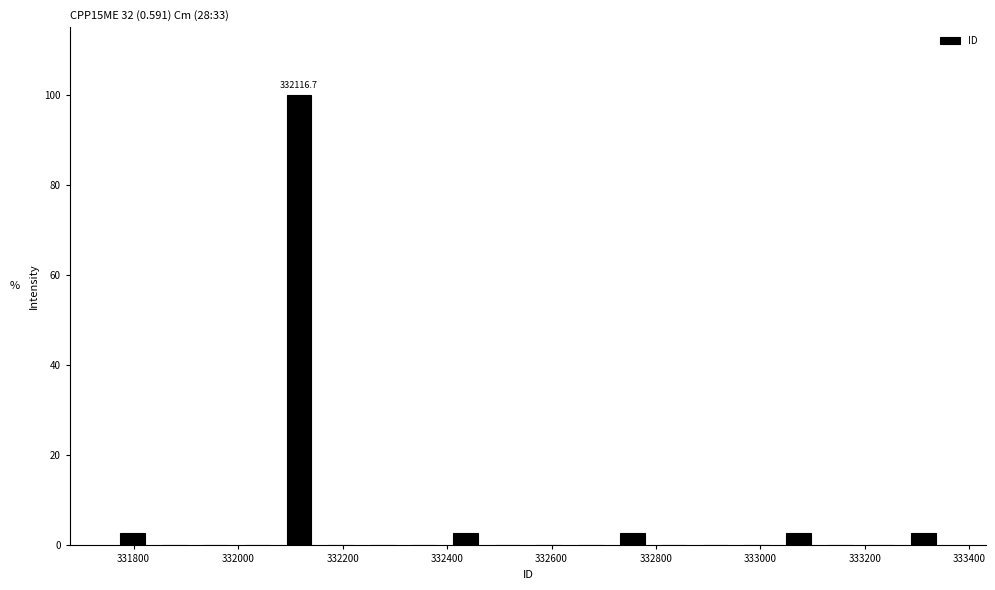

Around what value on the x-axis is the tallest bar? Give the approximate position of its centre, as read against the axis.

332120